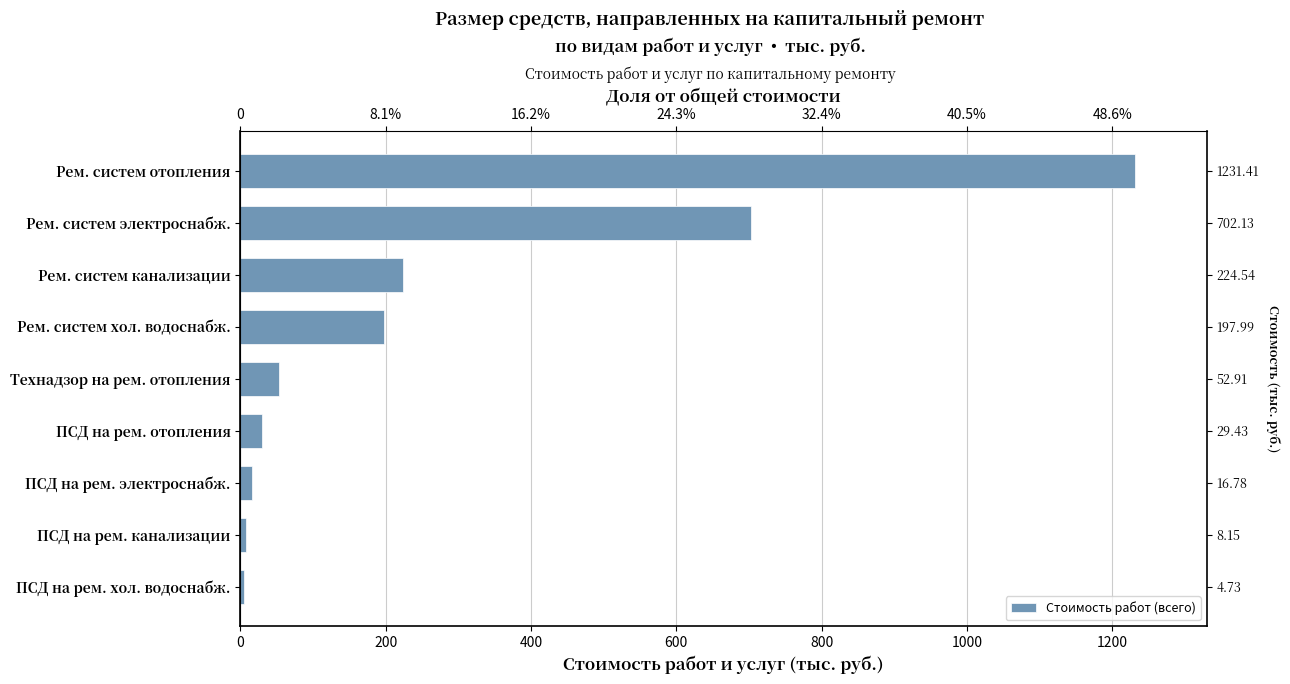

Are the bars grouped side by side (vs. stacked)?

No